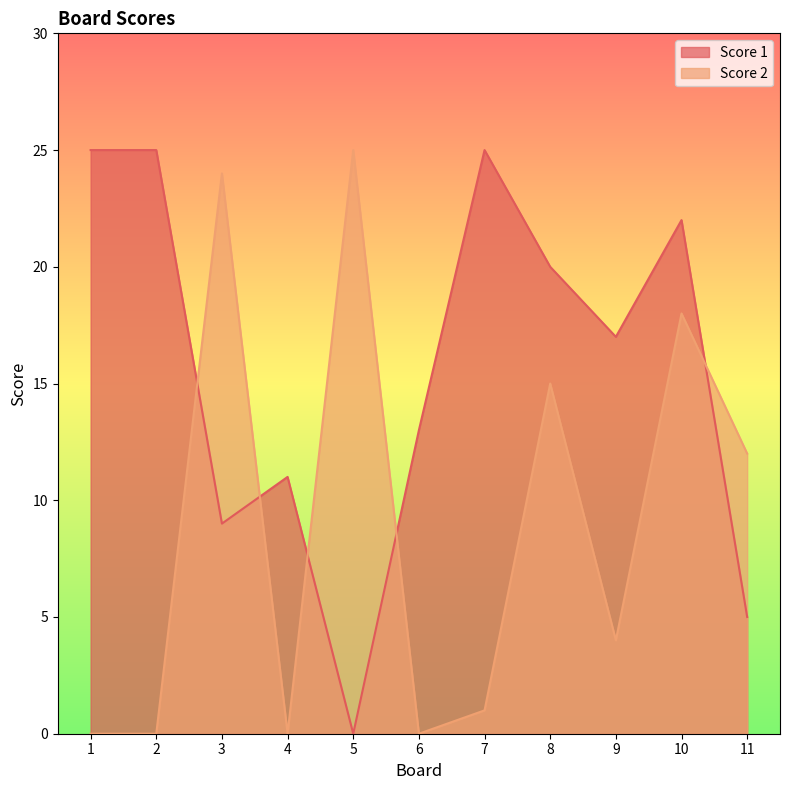

True or false: Score 1 has a value of 13 at 6.

True